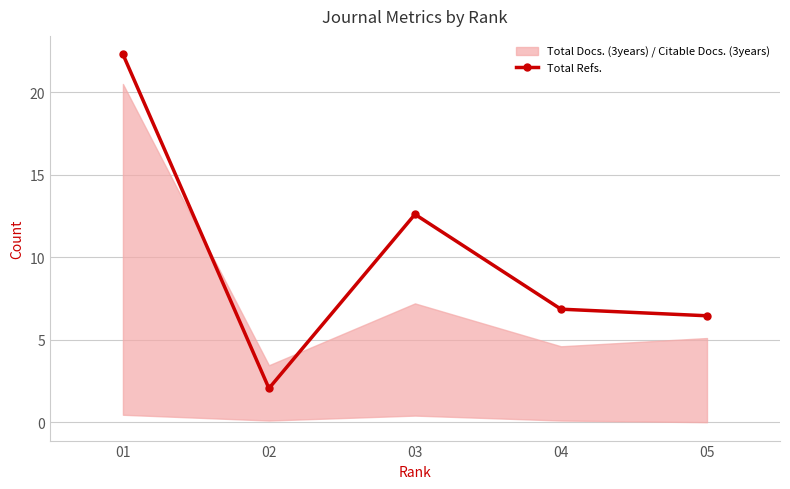

What is the difference between the maximum and minimum values?

20.2